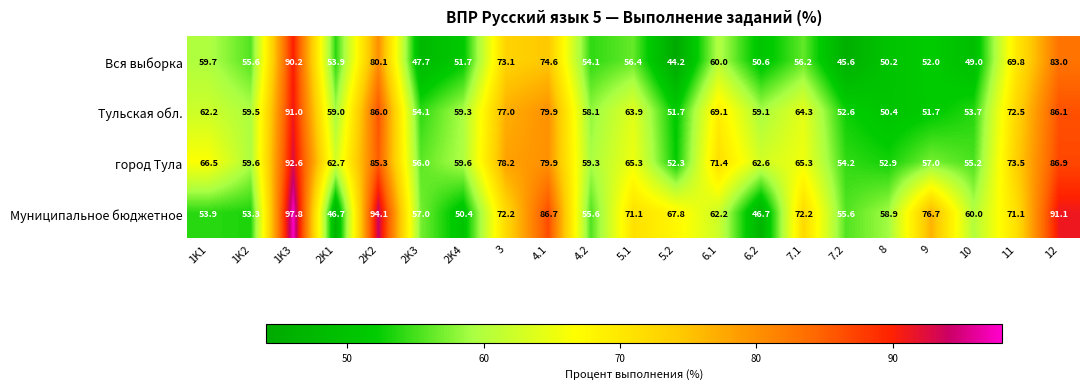

What is the maximum value shown in the chart?

97.8